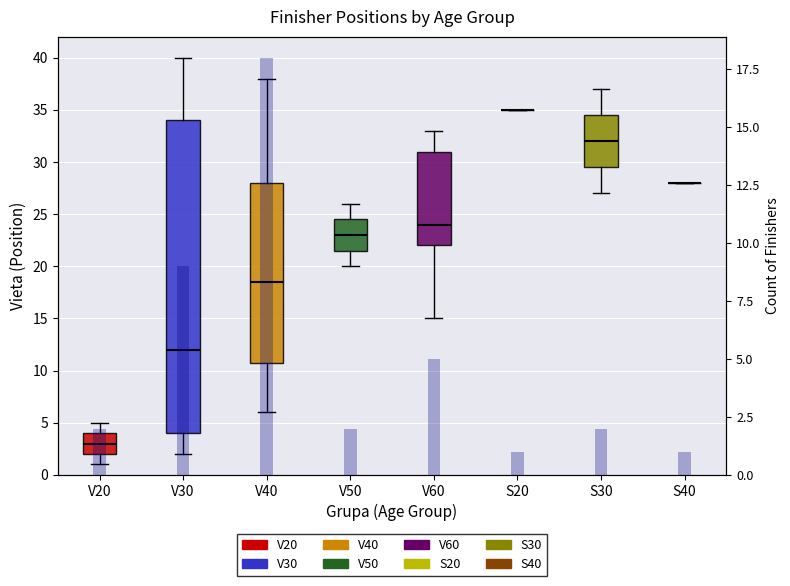

Reading left to right, extract all data points from this chart.

2	9	18	2	5	1	2	1